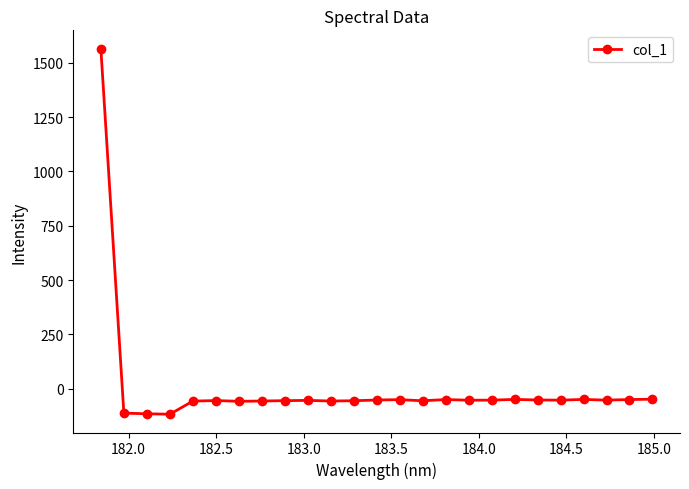

What is the sum of all values?

112.4